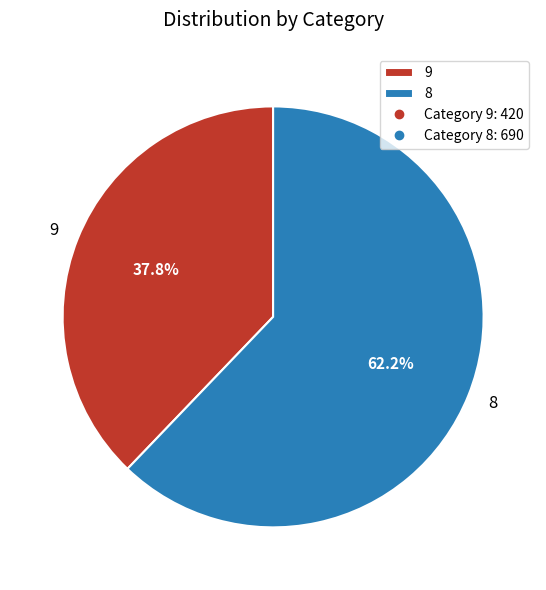

What is the total percentage of 8 and 9?

100.0%